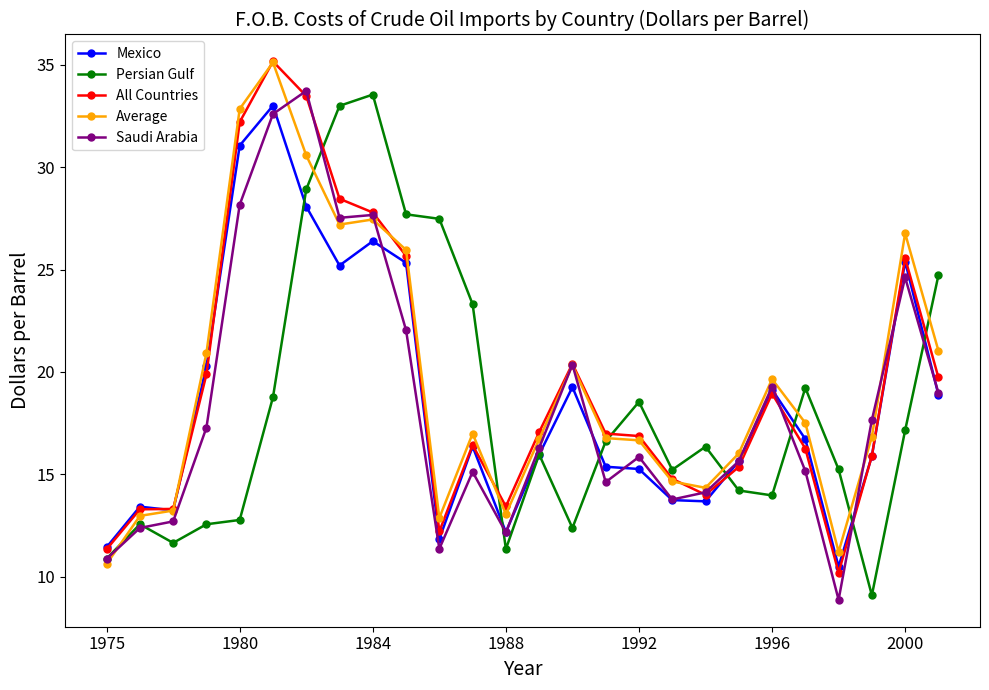

What is the maximum value for Saudi Arabia?

33.7